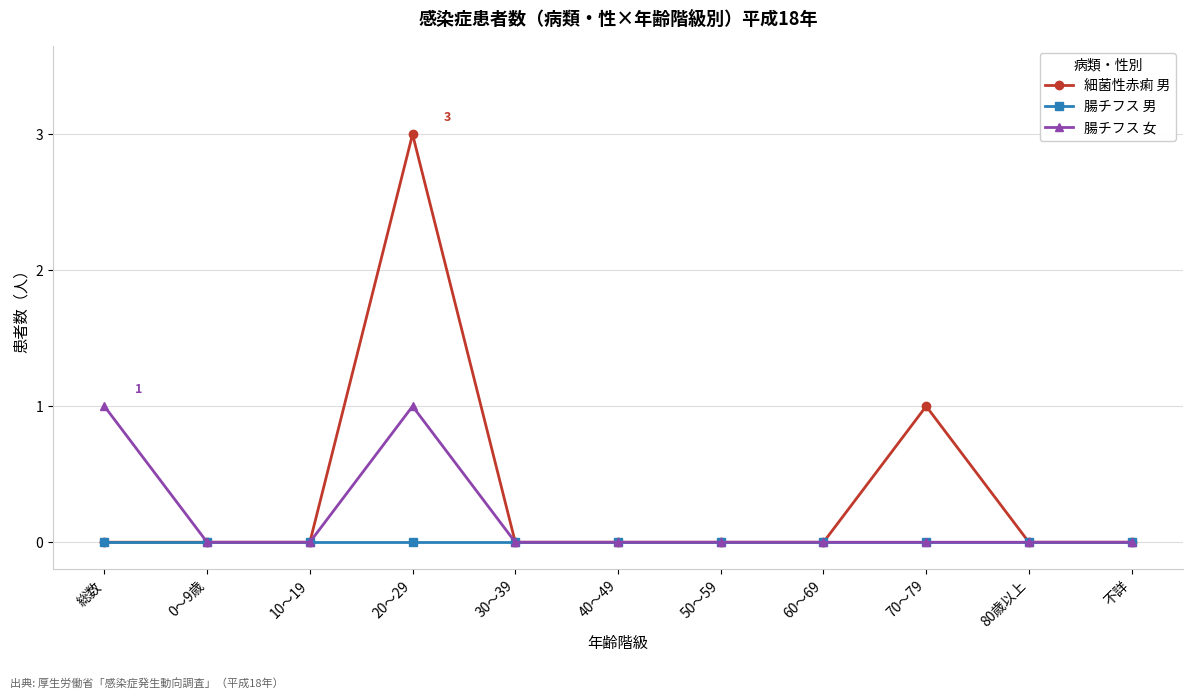

At which label is 細菌性赤痢 男 closest to 1?

70～79